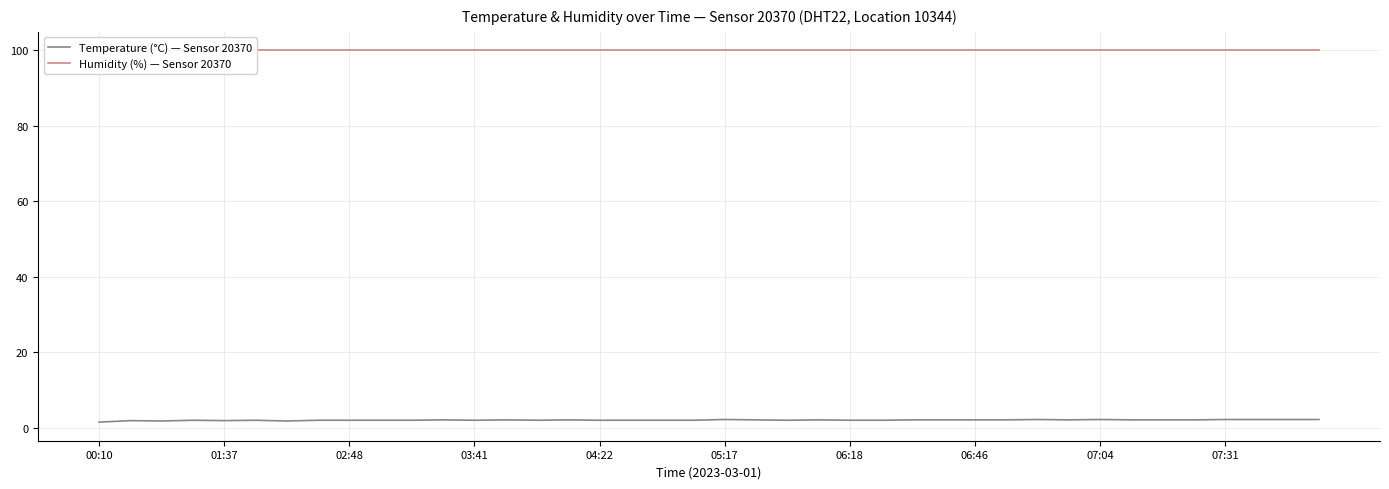

What is the maximum value for Temperature (°C) — Sensor 20370?

2.2